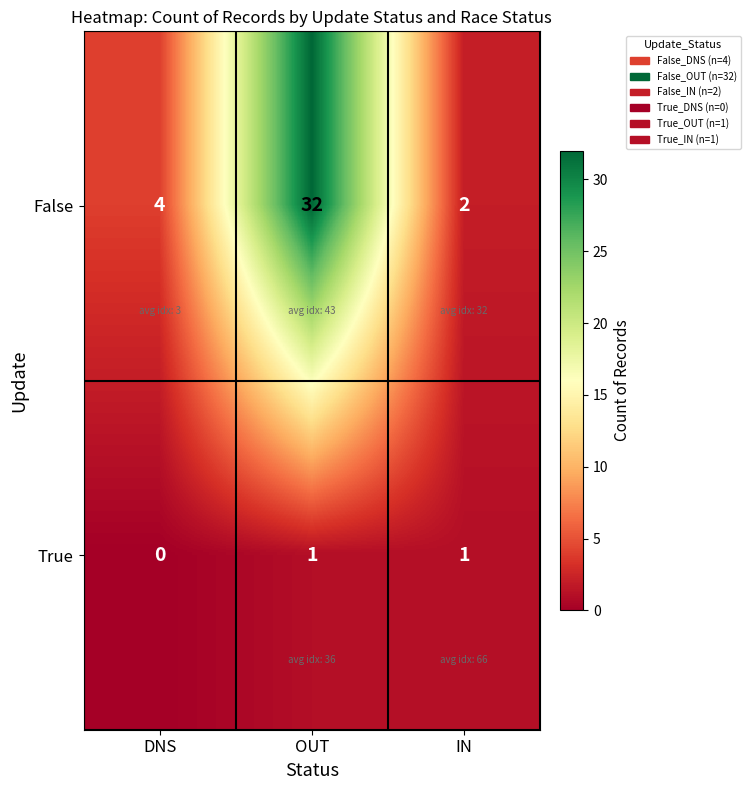

What is the difference between the highest and lowest values at OUT?

31